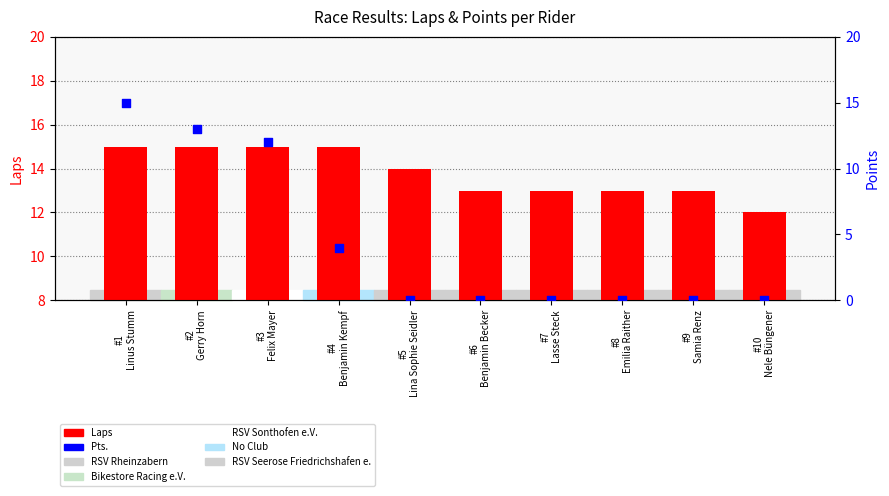

At how many categories does at least one series exceed 4?

10